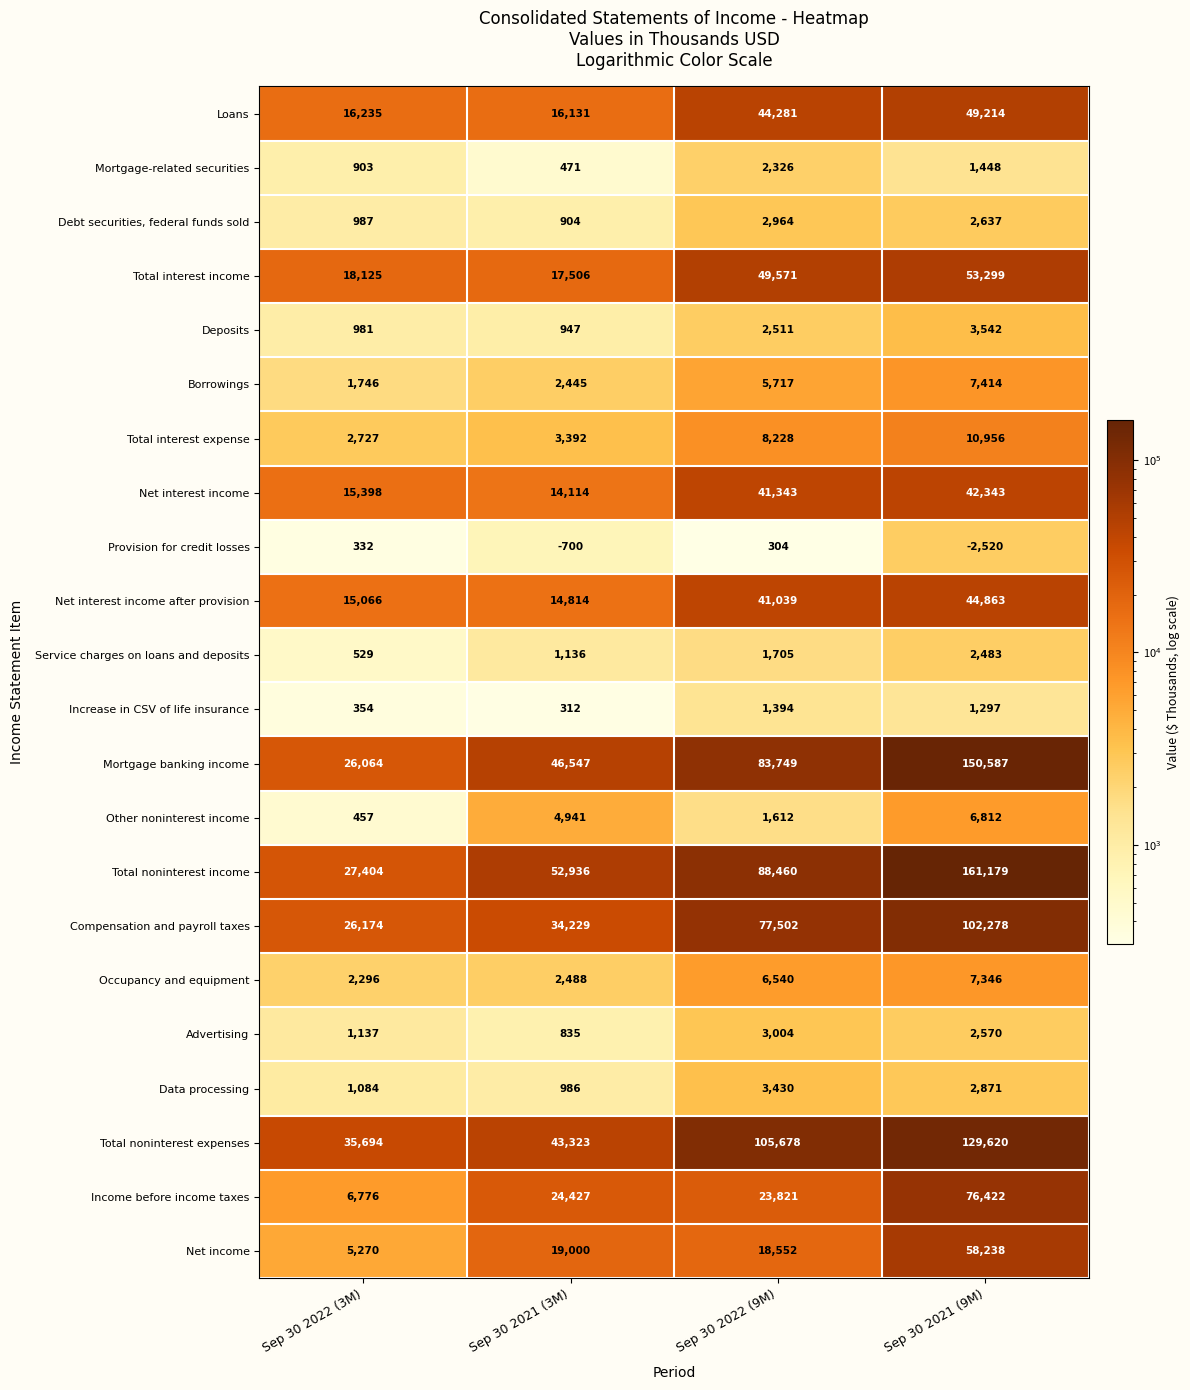

Rank the series by their maximum value, from lowest to highest.

Provision for credit losses, Increase in CSV of life insurance, Mortgage-related securities, Service charges on loans and deposits, Debt securities, federal funds sold, Advertising, Data processing, Deposits, Other noninterest income, Occupancy and equipment, Borrowings, Total interest expense, Net interest income, Net interest income after provision, Loans, Total interest income, Net income, Income before income taxes, Compensation and payroll taxes, Total noninterest expenses, Mortgage banking income, Total noninterest income